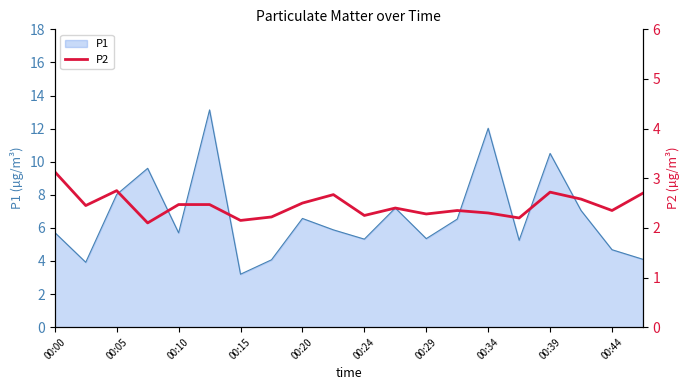

How many lines are shown in the chart?

1